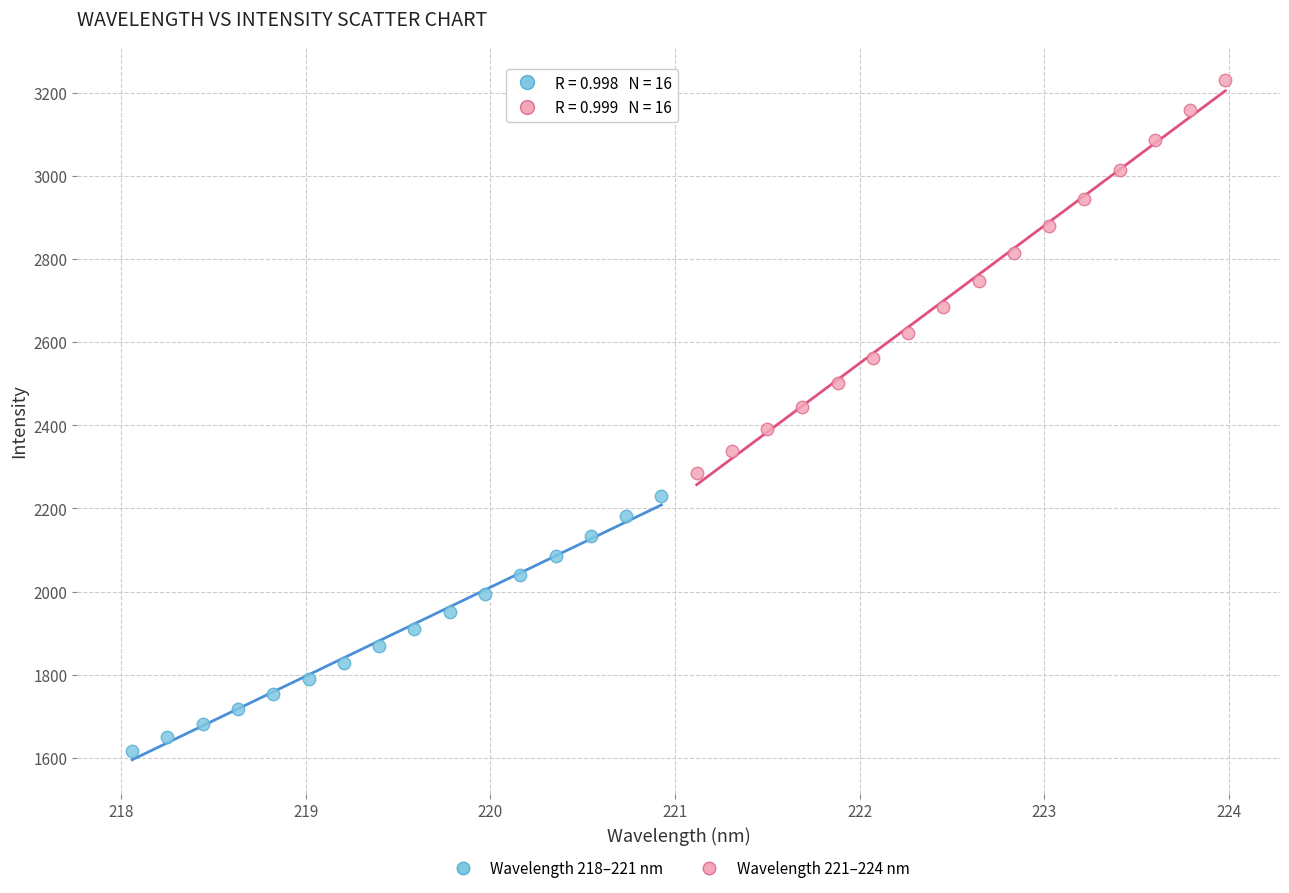

Which series reaches the maximum Y coordinate?

Wavelength 221–224 nm